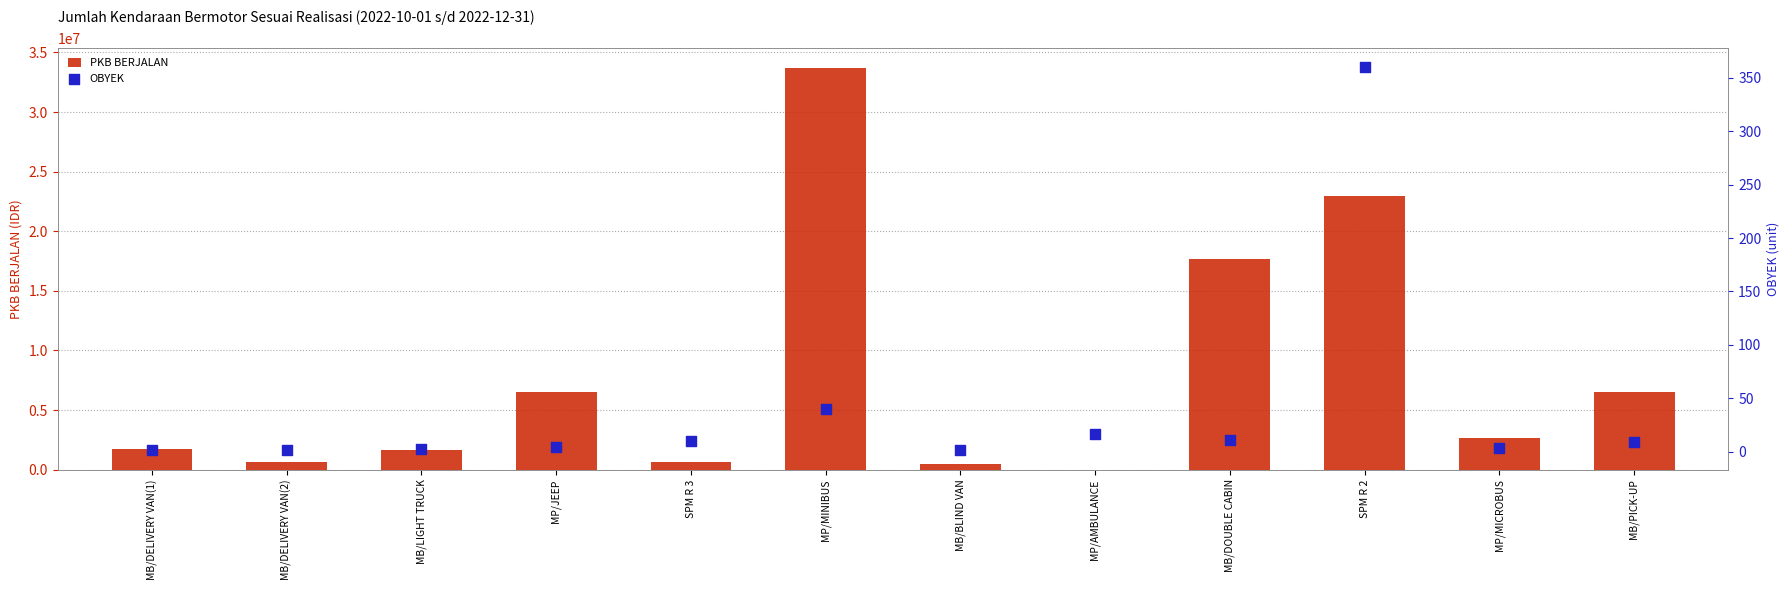

Is the value of PKB BERJALAN at MP/MICROBUS greater than the value of OBYEK at MP/AMBULANCE?

Yes